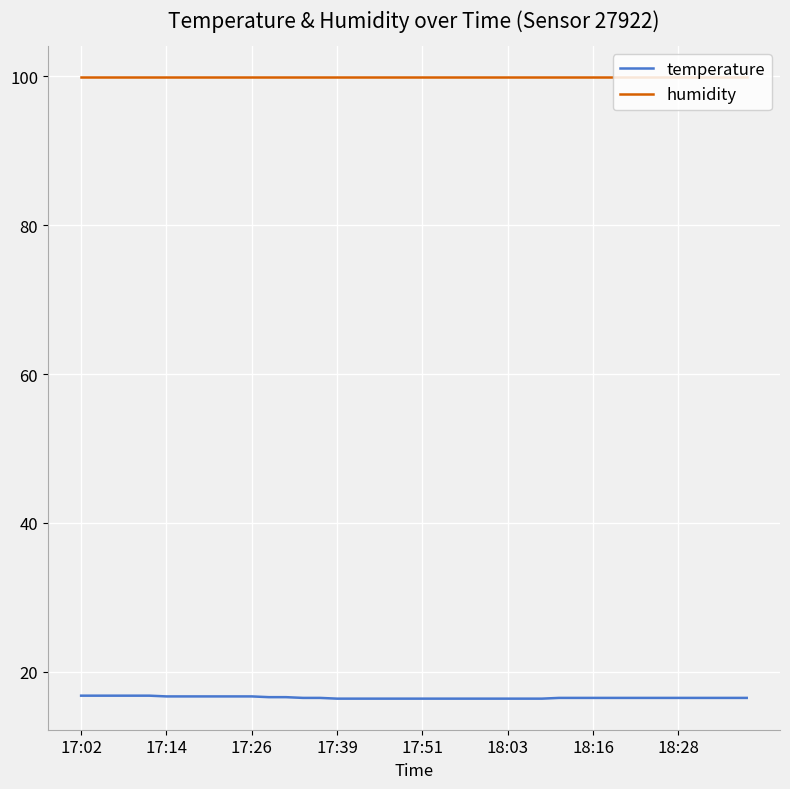

List the series in order of their peak value, highest first.

humidity, temperature